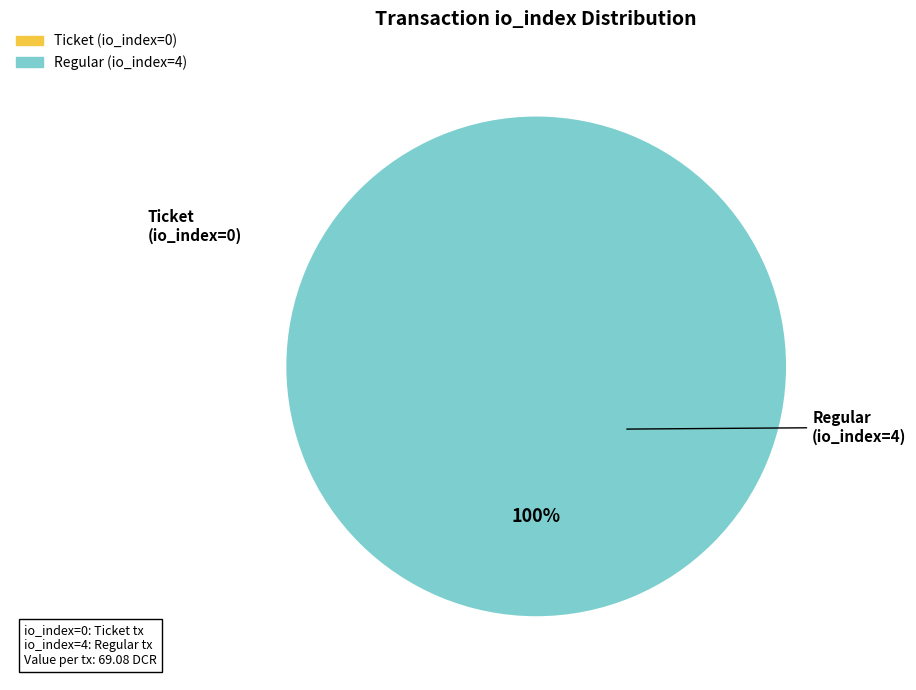

Between Regular (io_index=4) and Ticket (io_index=0), which is larger?

Regular (io_index=4)